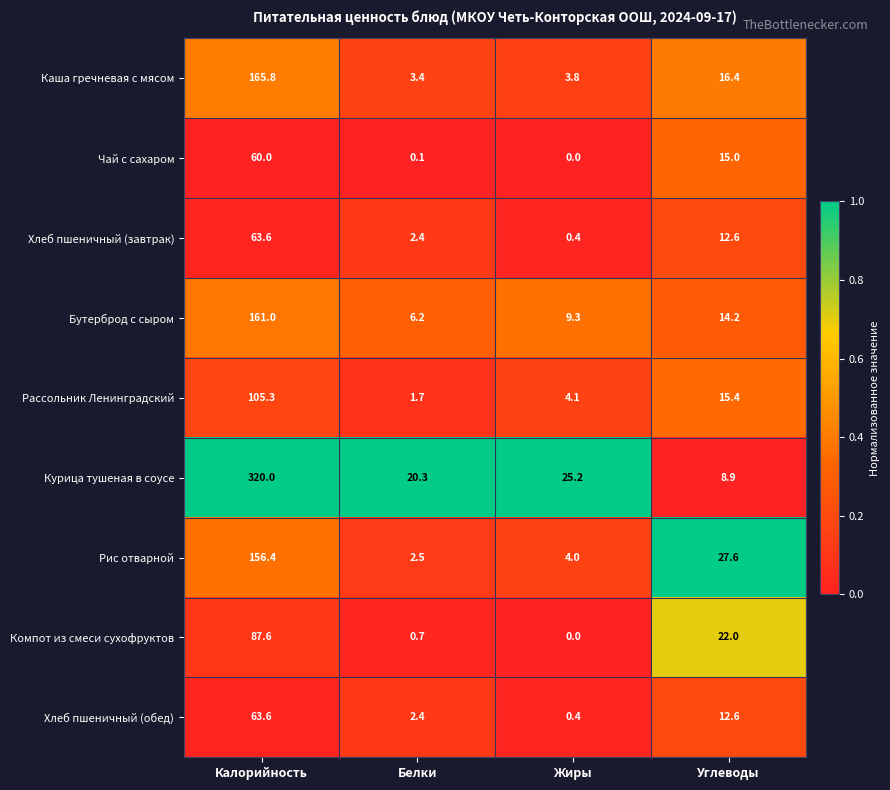

Where does the Каша гречневая с мясом series first go above 16?

Калорийность